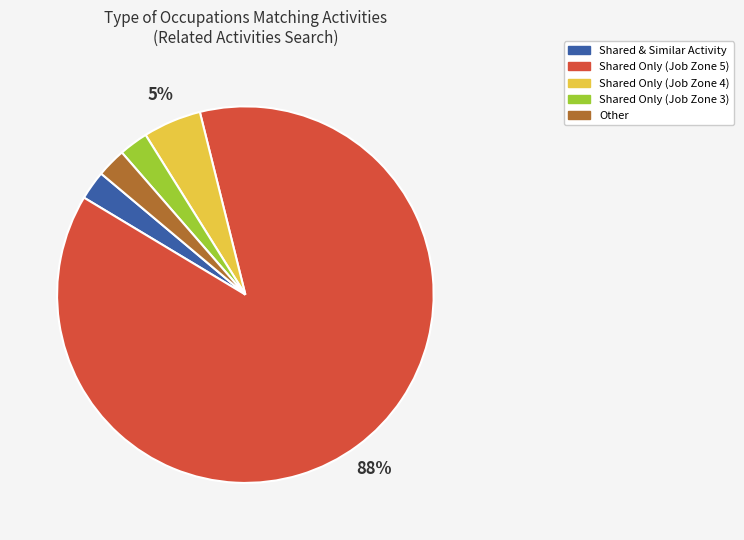

How many segments does this pie chart have?

5